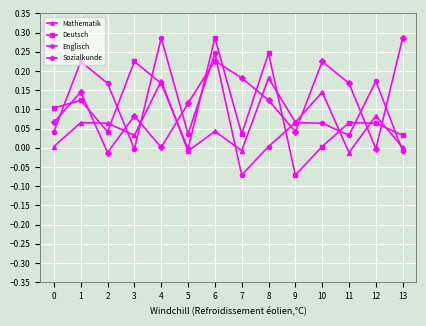

How many lines are shown in the chart?

4